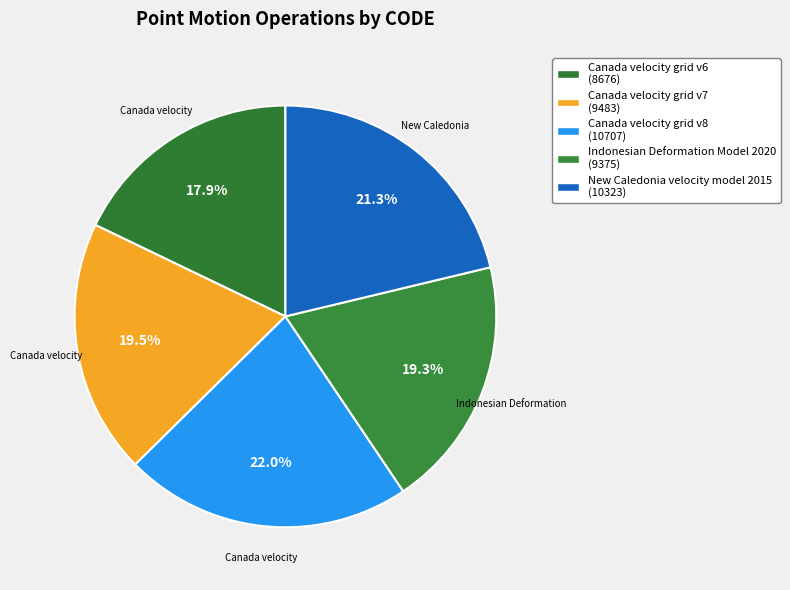

Is it true that Canada velocity grid v7 is 5% of the pie?

False